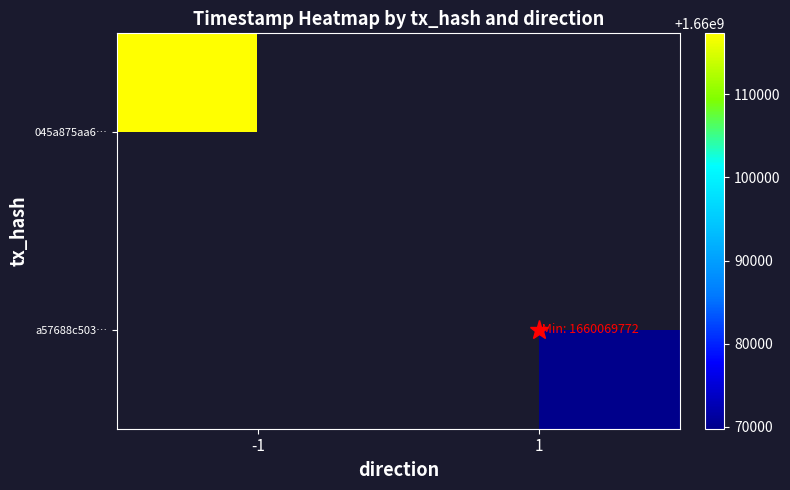

At how many categories does at least one series exceed 1660073178?

1